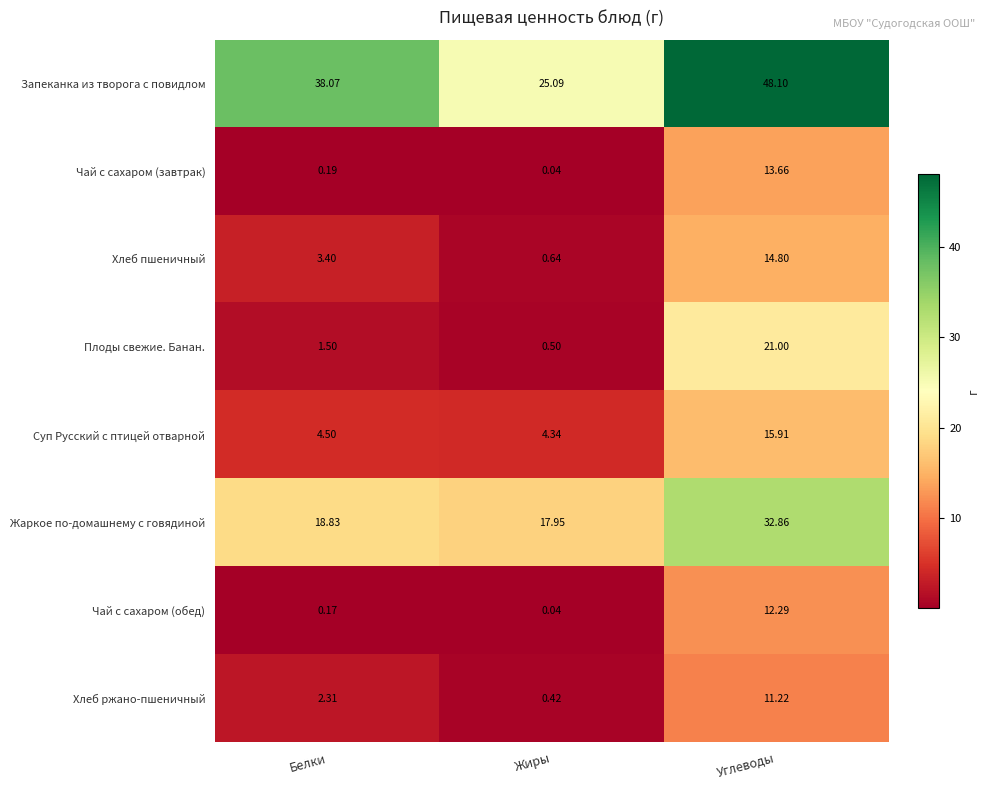

Where is Чай с сахаром (обед) nearest to the value 6?

Белки